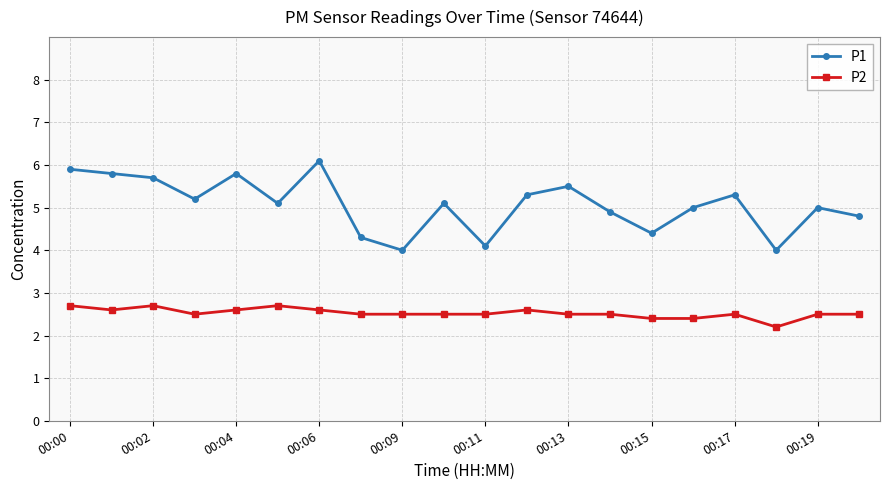

Which series has the largest range (max minus min)?

P1